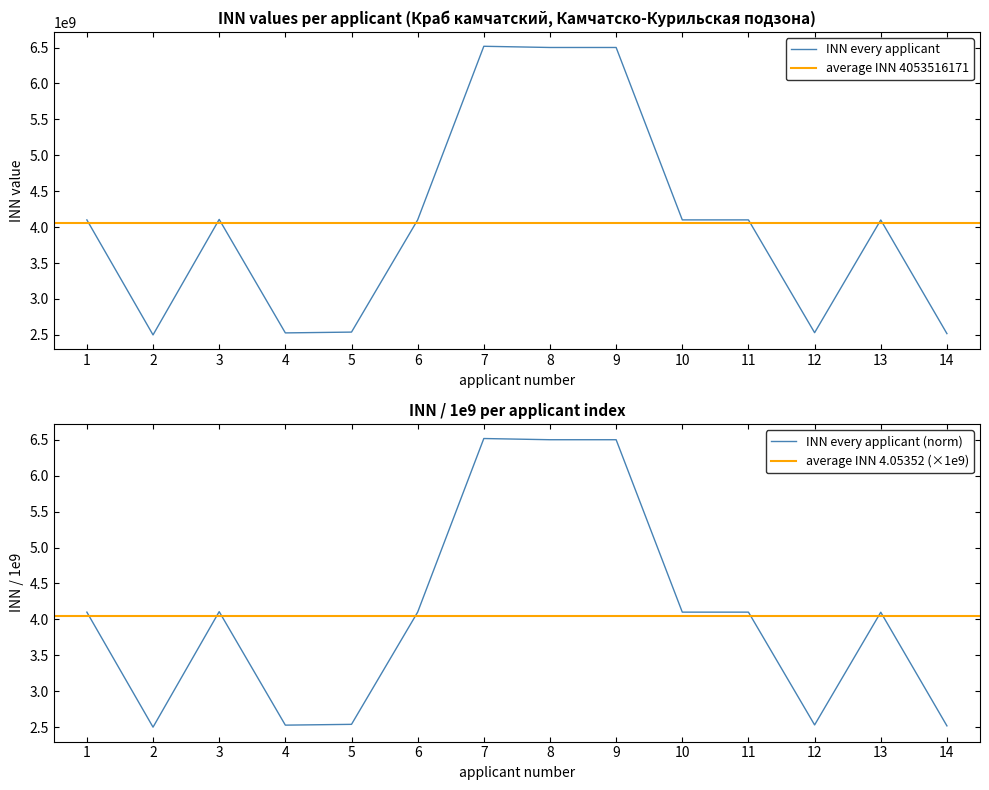

Reading right to left, what are all the values shown in this chart?

14=2518000814	13=4100006765	12=2531008227	11=4101142626	10=4101138370	9=6501266147	8=6501231095	7=6518009660	6=4101145169	5=2539107572	4=2528004350	3=4108003484	2=2500000073	1=4101162037